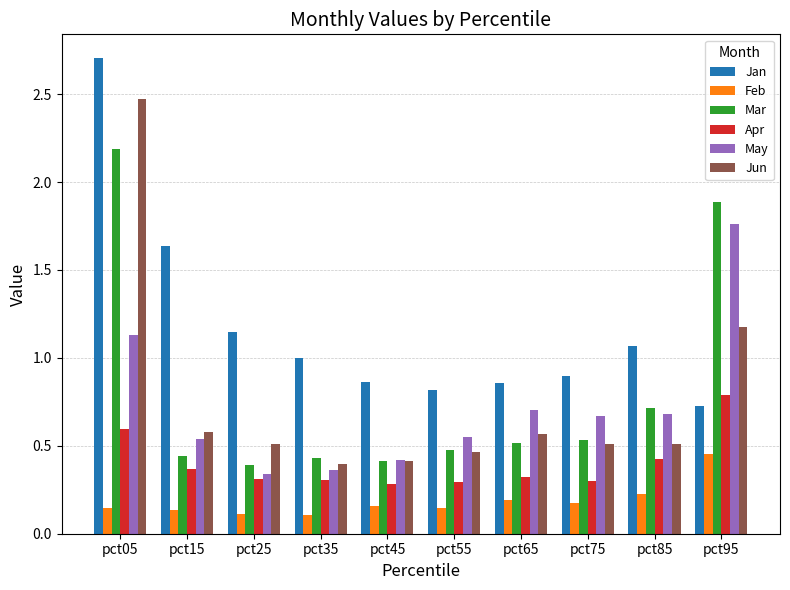

Where is Mar nearest to the value 1?

pct85